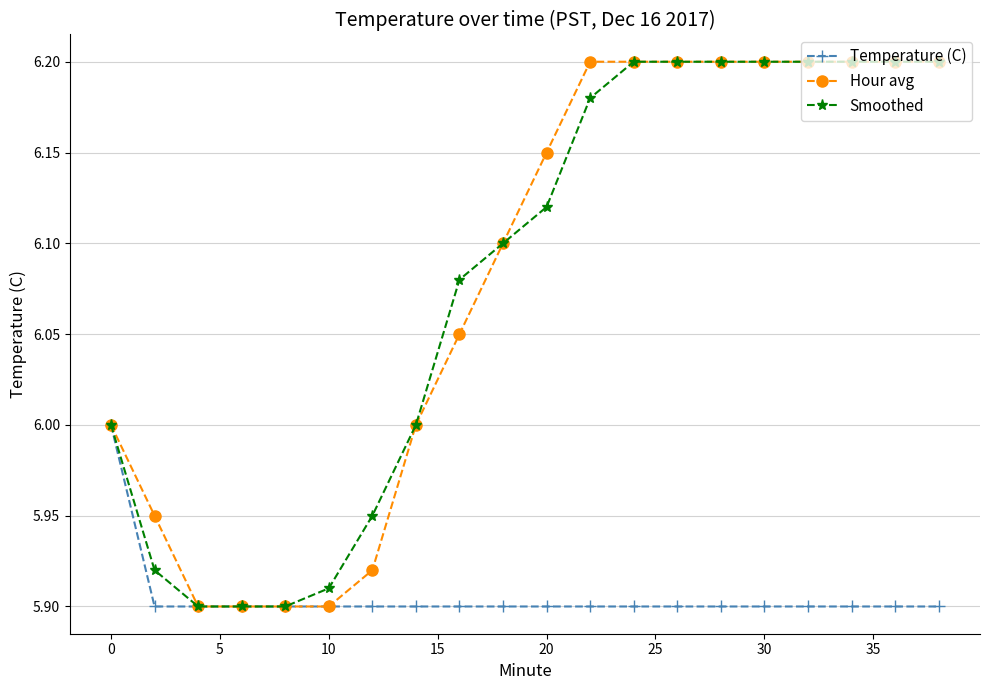

Reading left to right, what are all the values shown in this chart?

Temperature (C): 6.0	5.9	5.9	5.9	5.9	5.9	5.9	5.9	5.9	5.9	5.9	5.9	5.9	5.9	5.9	5.9	5.9	5.9	5.9	5.9
Hour avg: 6.0	6.0	5.9	5.9	5.9	5.9	5.9	6.0	6.0	6.1	6.2	6.2	6.2	6.2	6.2	6.2	6.2	6.2	6.2	6.2
Smoothed: 6.0	5.9	5.9	5.9	5.9	5.9	6.0	6.0	6.1	6.1	6.1	6.2	6.2	6.2	6.2	6.2	6.2	6.2	6.2	6.2